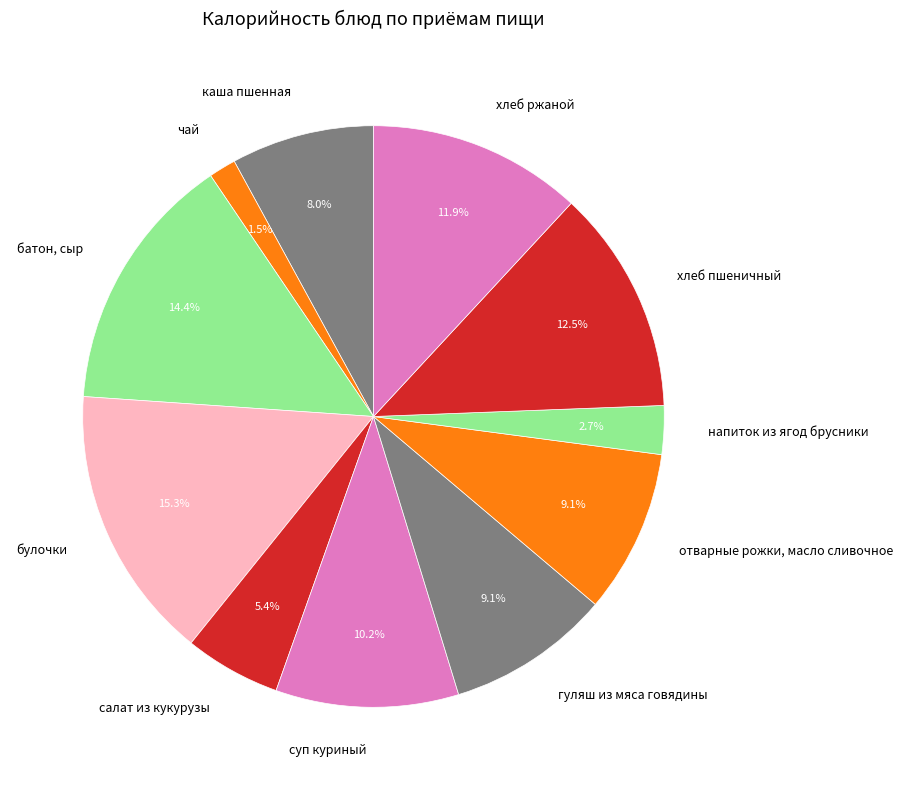

Which slice is the largest?

булочки